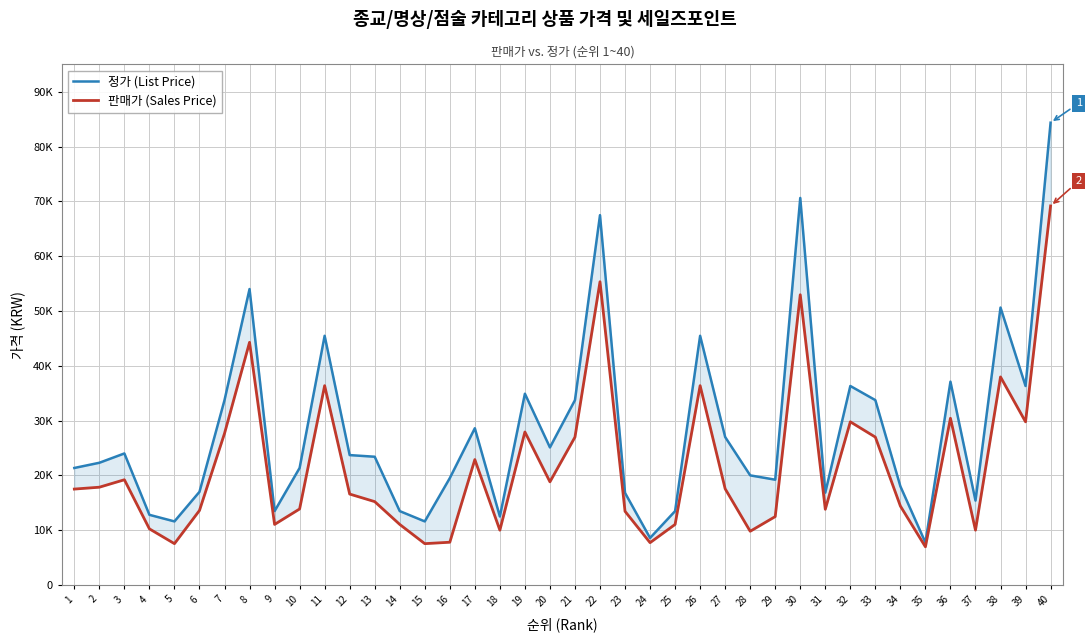

What is the smallest value displayed?

6960